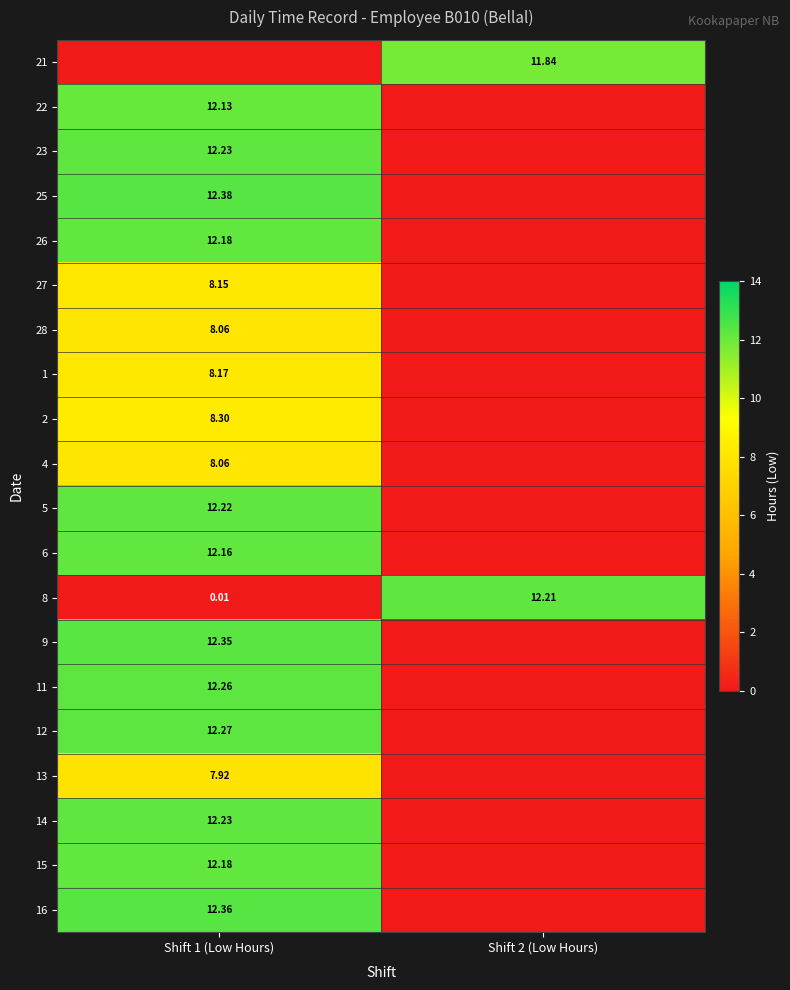

At Shift 2 (Low Hours), list the series in order from largest to smallest.

8, 21, 22, 23, 25, 26, 27, 28, 1, 2, 4, 5, 6, 9, 11, 12, 13, 14, 15, 16